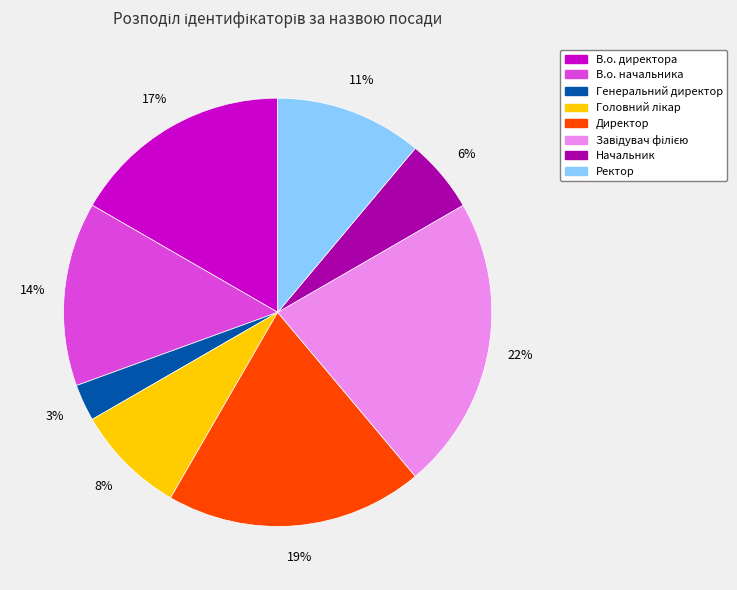

How many segments does this pie chart have?

8